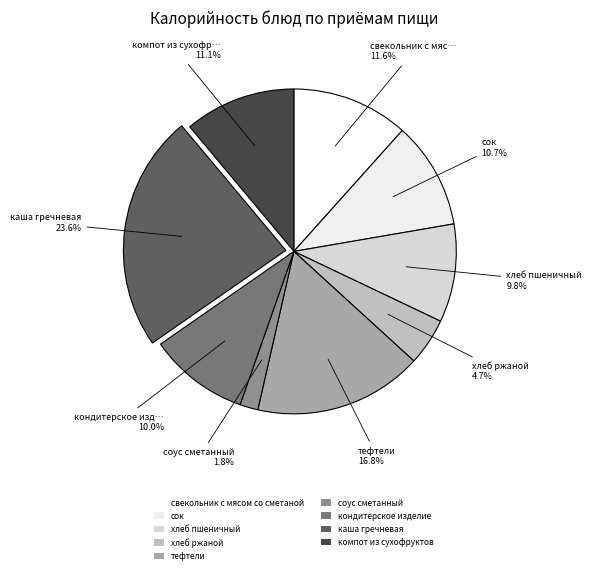

To the nearest percent, what percentage of the pie is тефтели?

17%